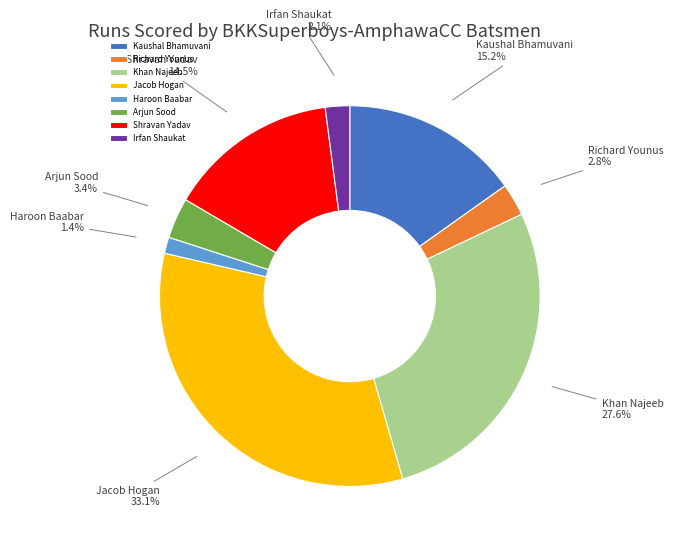

To the nearest percent, what is the combined percentage of Arjun Sood and Kaushal Bhamuvani?

19%